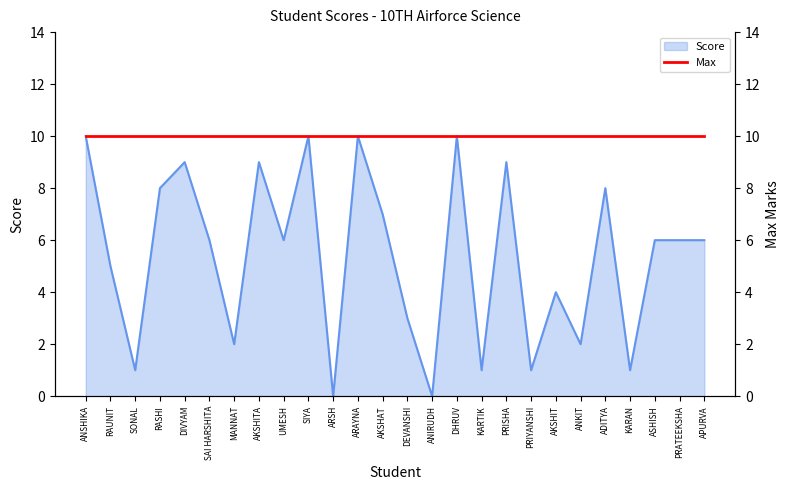

Is it true that the value at ANIRUDH is 0?

True